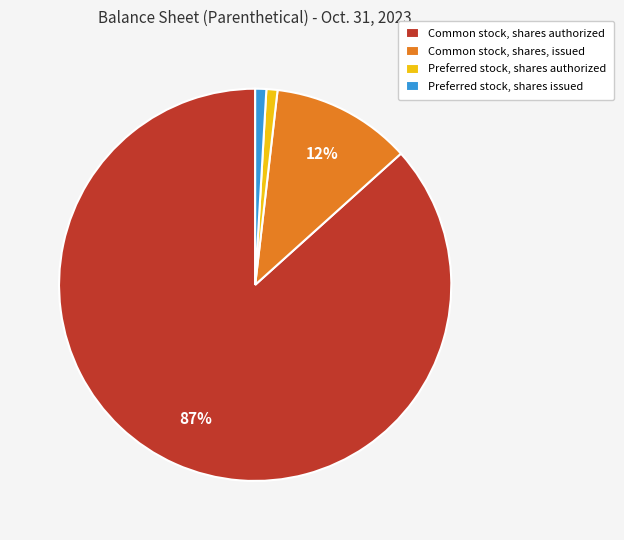

Is it true that Common stock, shares authorized is 87% of the pie?

True